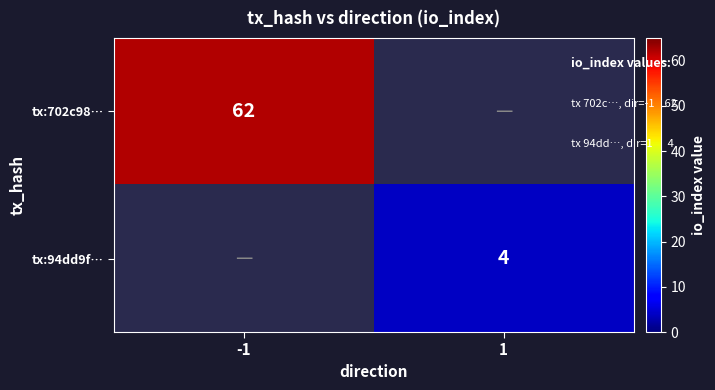

The tx:94dd9f… series shows 1.5 at 1. True or false?

False